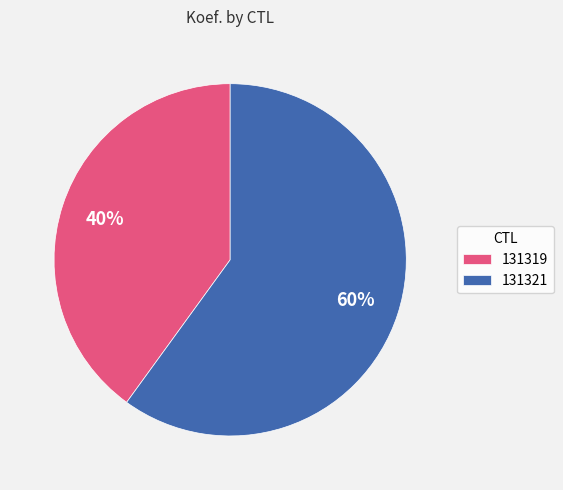

Do 131319 and 131321 together represent more than half of the pie?

Yes